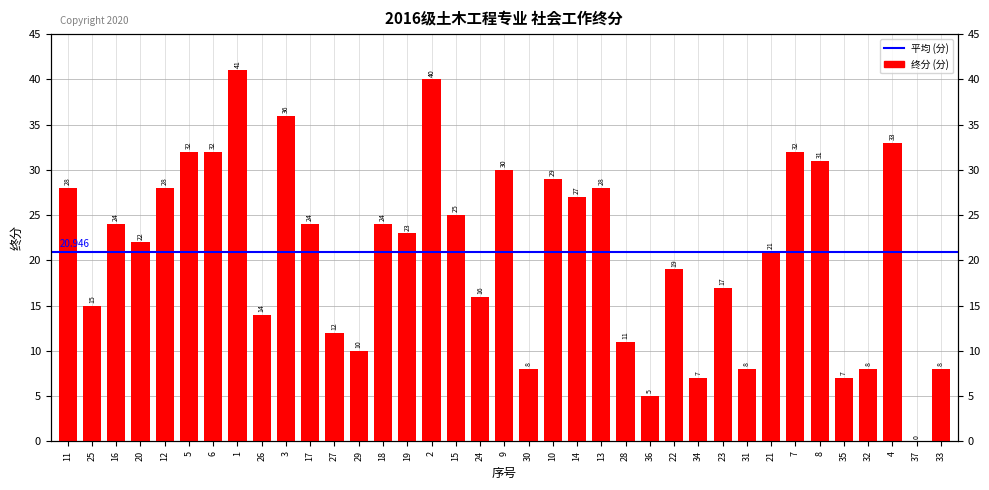

At which category does the chart reach its peak across all series?

1